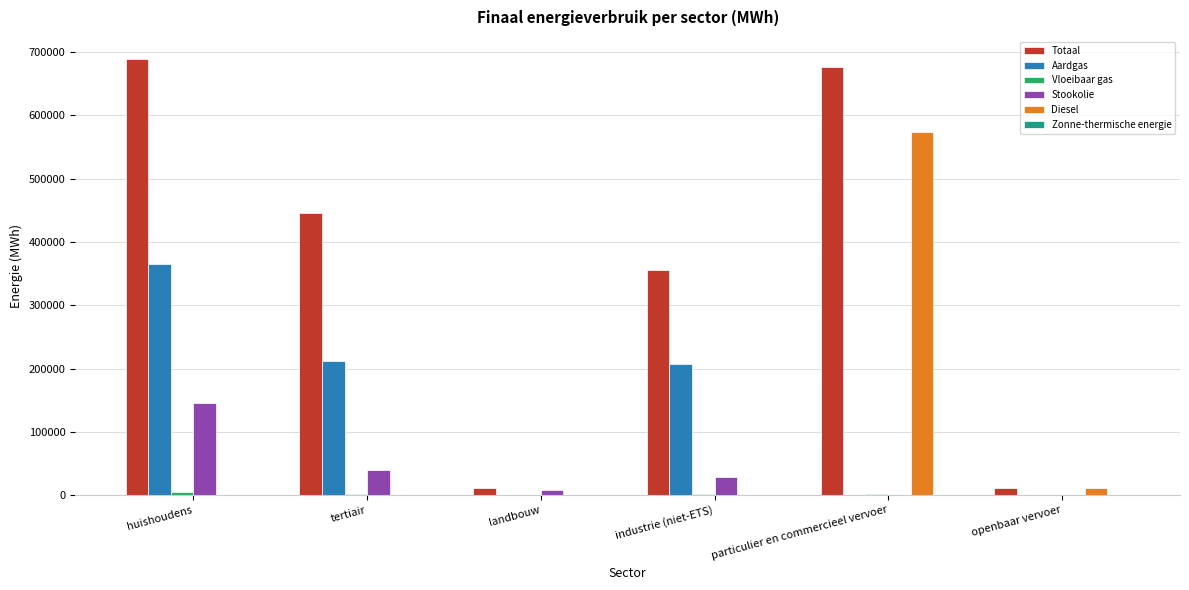

Which series has the largest total across all categories?

Totaal